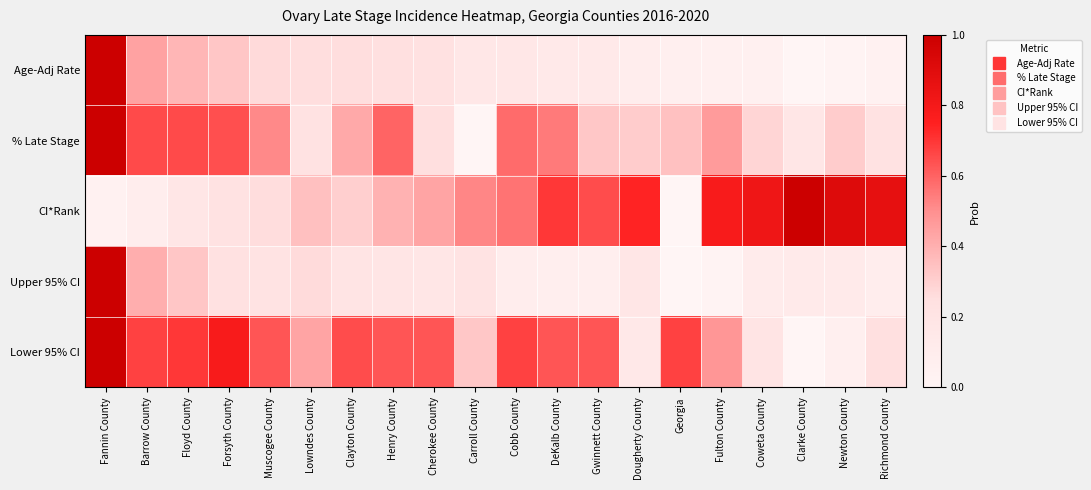

What is the difference between the highest and lowest values at Clarke County?

1.0